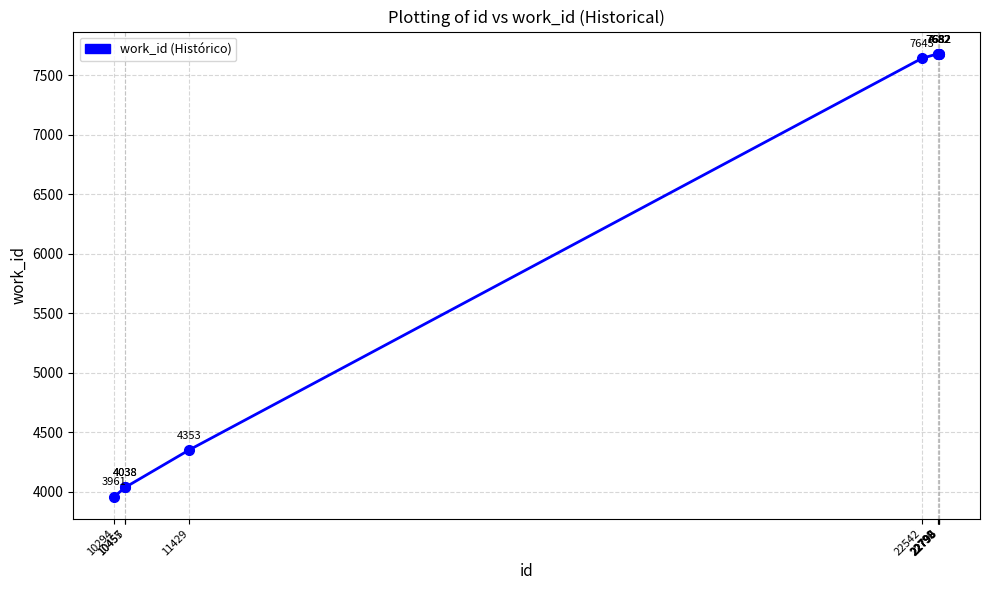

What is the smallest value displayed?

3961